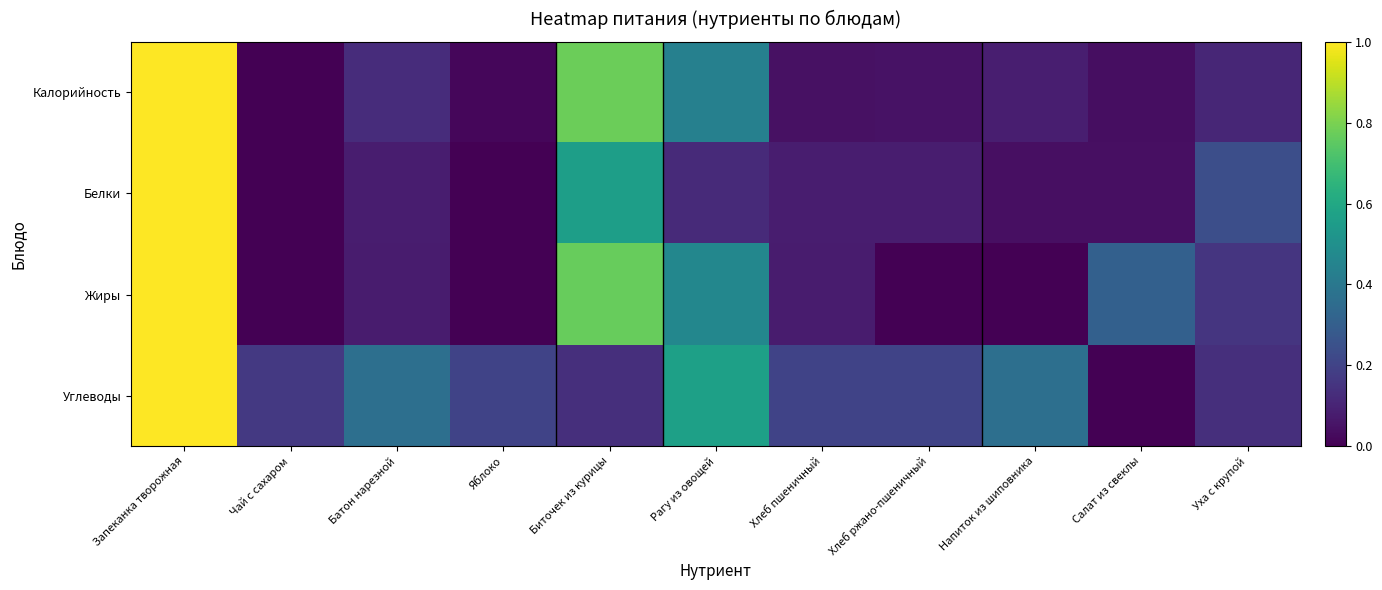

Reading right to left, transcribe all the data shown in this chart.

Калорийность: Уха с крупой=0.1	Салат из свеклы=0.0	Напиток из шиповника=0.1	Хлеб ржано-пшеничный=0.1	Хлеб пшеничный=0.0	Рагу из овощей=0.4	Биточек из курицы=0.8	Яблоко=0.0	Батон нарезной=0.1	Чай с сахаром=0.0	Запеканка творожная=1.0
Белки: Уха с крупой=0.2	Салат из свеклы=0.0	Напиток из шиповника=0.0	Хлеб ржано-пшеничный=0.1	Хлеб пшеничный=0.1	Рагу из овощей=0.1	Биточек из курицы=0.6	Яблоко=0.0	Батон нарезной=0.1	Чай с сахаром=0.0	Запеканка творожная=1.0
Жиры: Уха с крупой=0.2	Салат из свеклы=0.3	Напиток из шиповника=0.0	Хлеб ржано-пшеничный=0.0	Хлеб пшеничный=0.1	Рагу из овощей=0.5	Биточек из курицы=0.8	Яблоко=0.0	Батон нарезной=0.1	Чай с сахаром=0.0	Запеканка творожная=1.0
Углеводы: Уха с крупой=0.1	Салат из свеклы=0.0	Напиток из шиповника=0.4	Хлеб ржано-пшеничный=0.2	Хлеб пшеничный=0.2	Рагу из овощей=0.6	Биточек из курицы=0.1	Яблоко=0.2	Батон нарезной=0.4	Чай с сахаром=0.2	Запеканка творожная=1.0